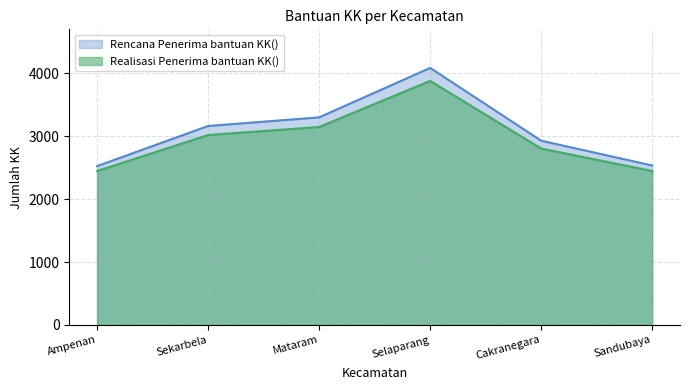

Reading left to right, list all the values displayed in this chart.

Rencana Penerima bantuan KK(): 2524	3162	3299	4085	2928	2534
Realisasi Penerima bantuan KK(): 2446	3018	3146	3878	2803	2447